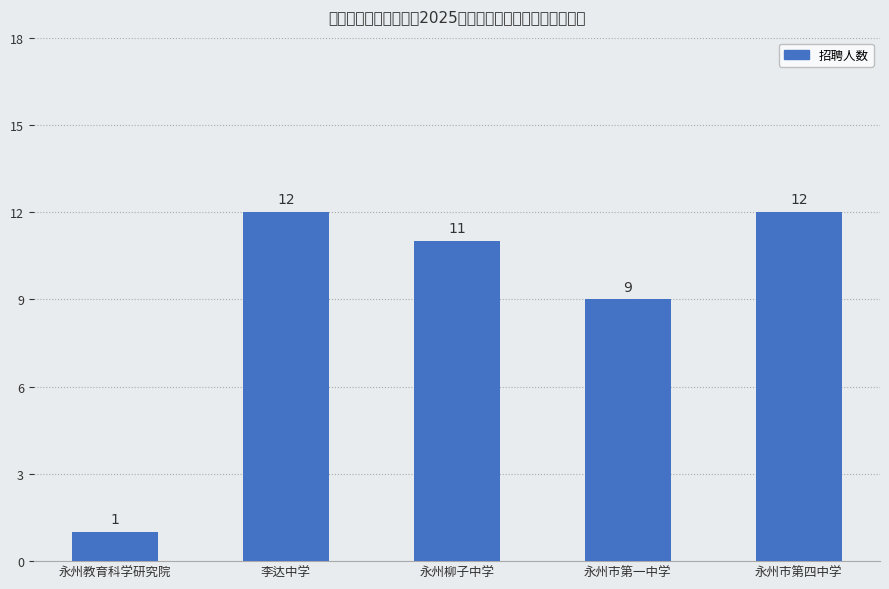

What position from the left is 永州市第四中学?

5